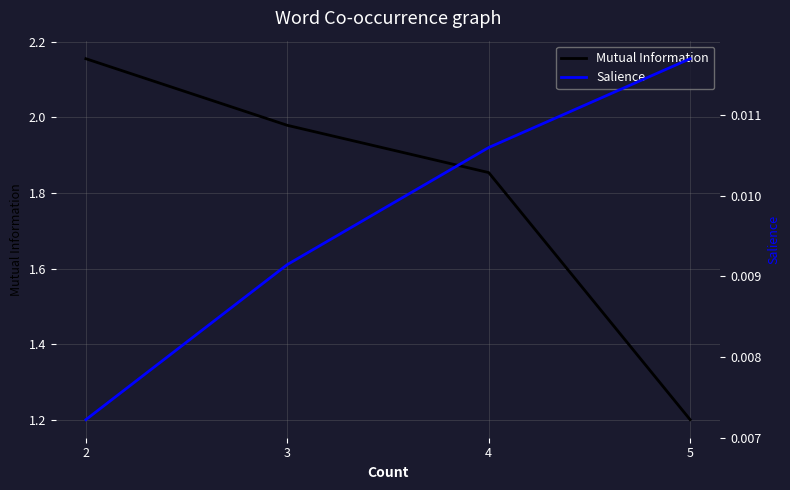

True or false: Salience and Mutual Information intersect in this chart.

False